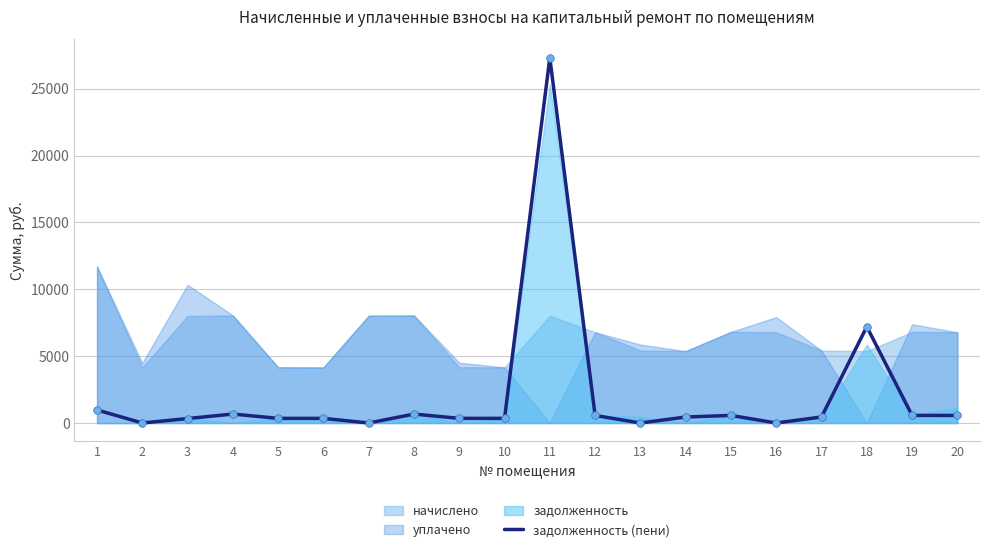

What is the change in value from 9 to 17?

+104.0